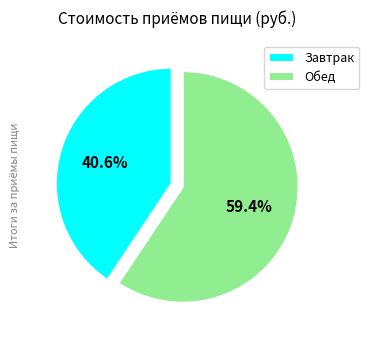

How many slices are in this pie chart?

2